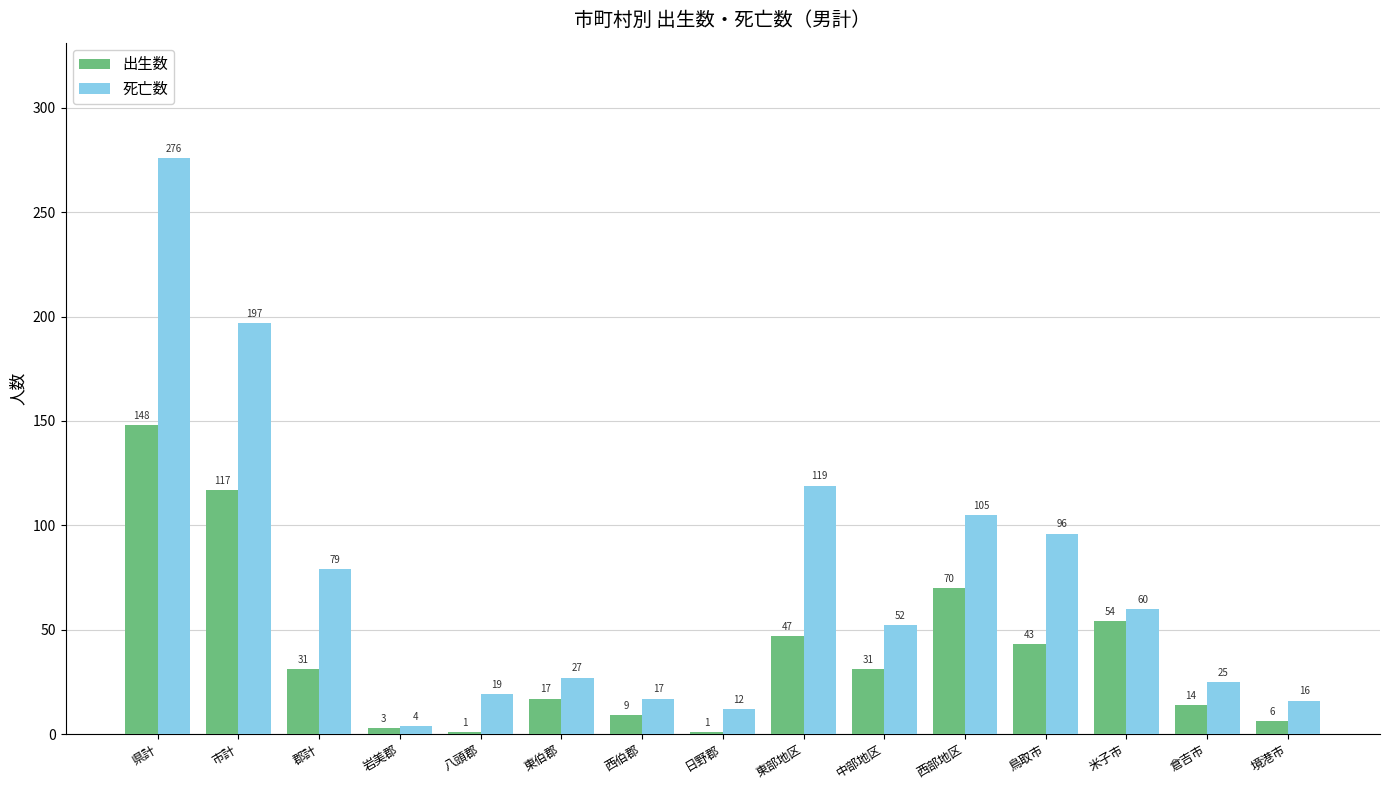

At which category does the chart reach its peak across all series?

県計